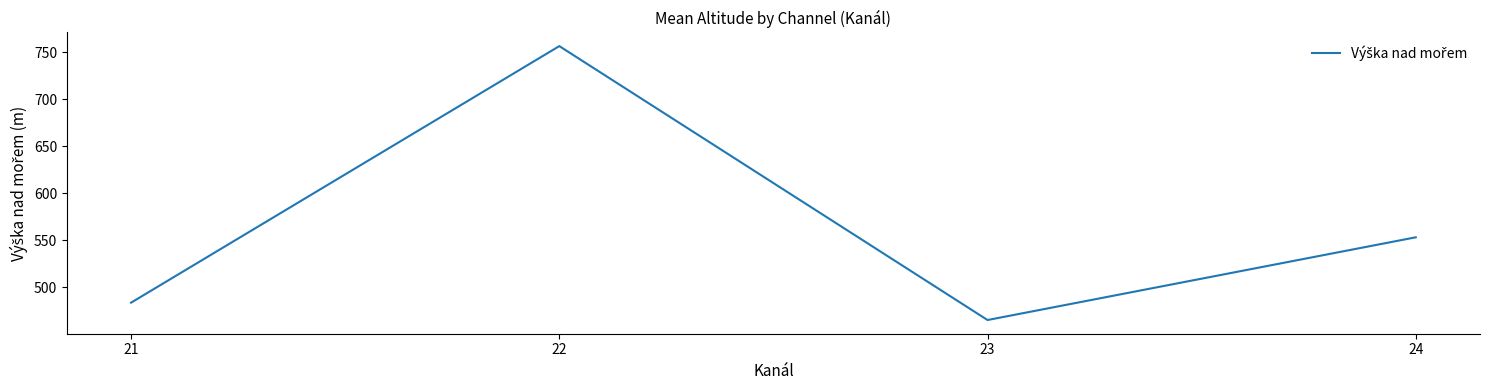

Where is the data nearest to the value 610?

24